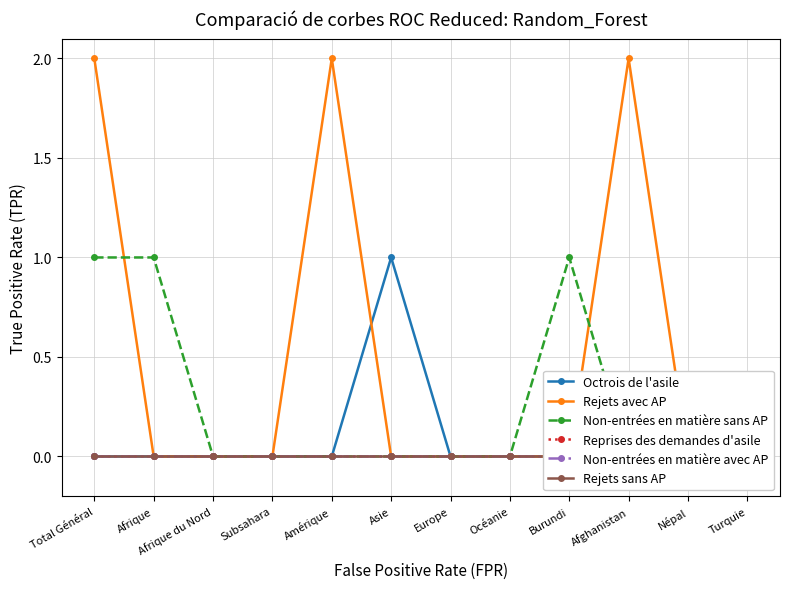

Count the Rejets avec AP values in the range 0 to 2.

12